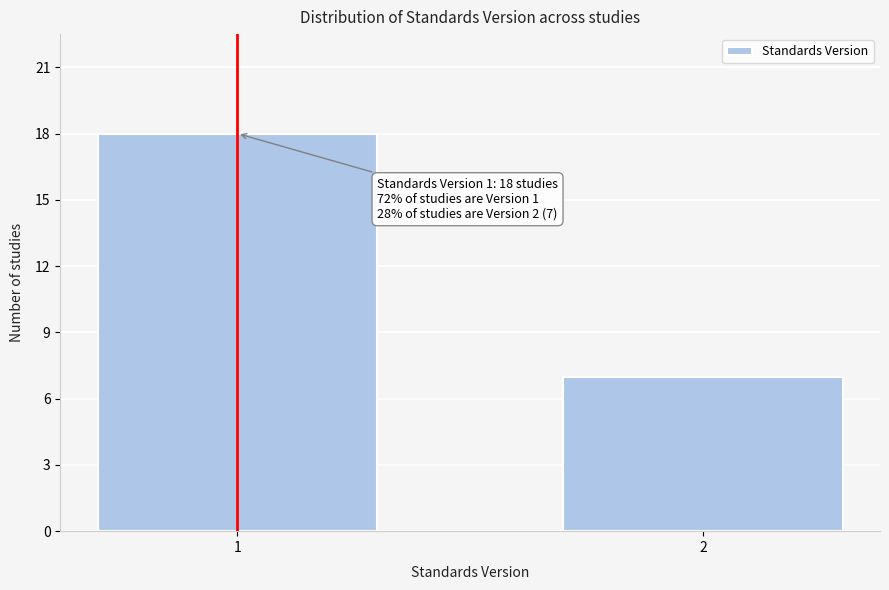

Reading right to left, what are all the values shown in this chart?

2=7	1=18